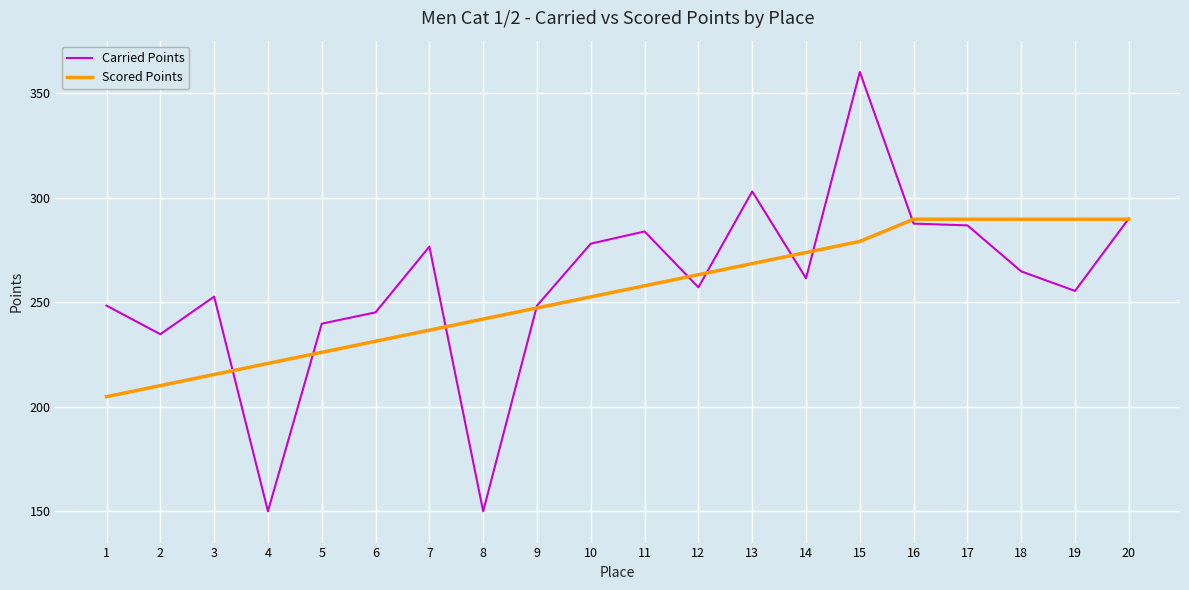

Between 2 and 3, which series saw the biggest shift?

Carried Points